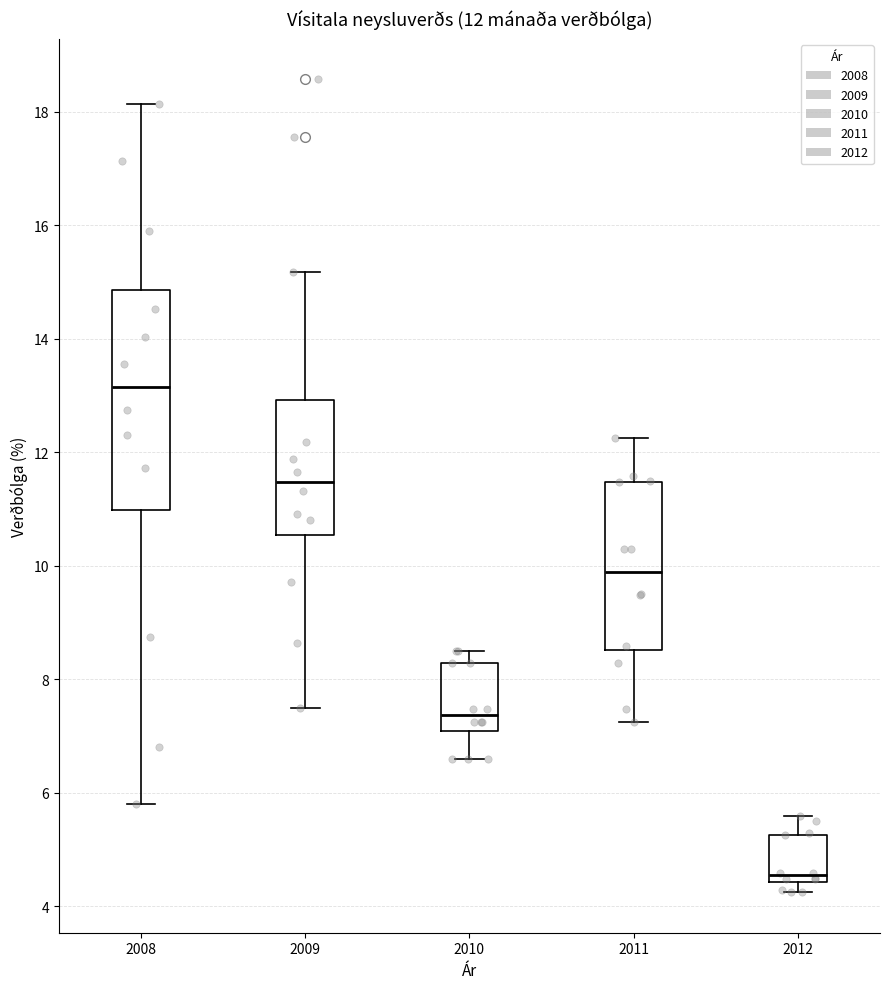

Comparing the boxes themselves (not the whiskers), which one is the tallest?

2008